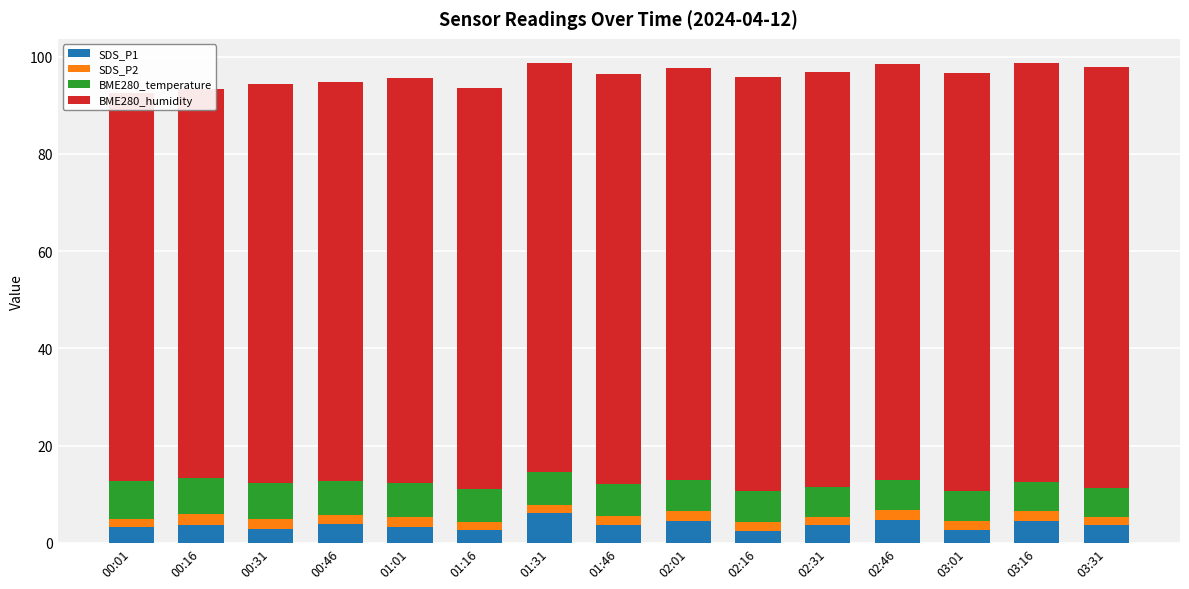

Which category has the highest value in the BME280_humidity series?

03:31